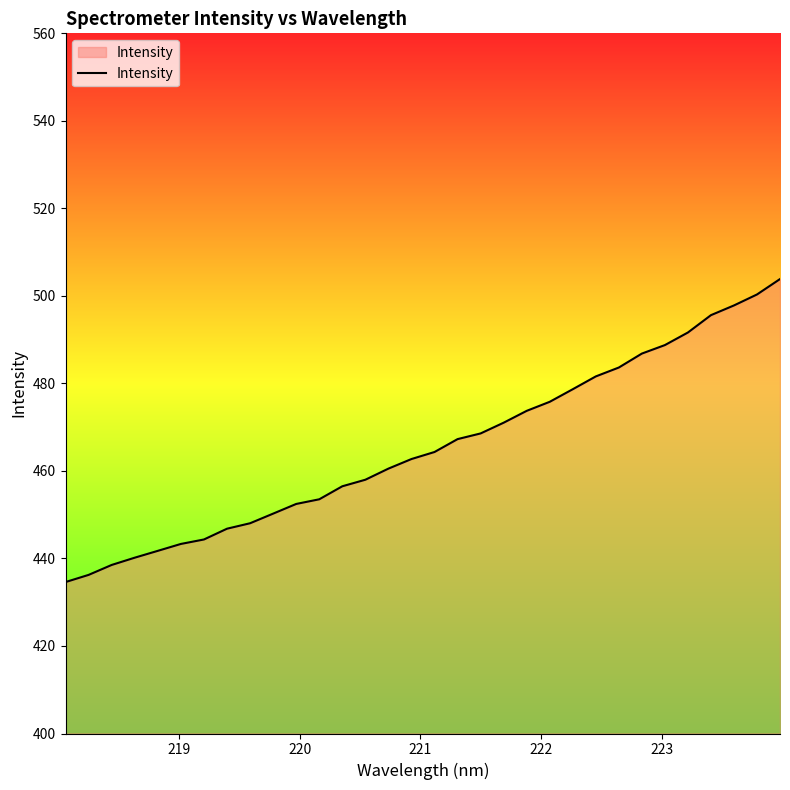

What is the minimum value shown in the chart?

434.6